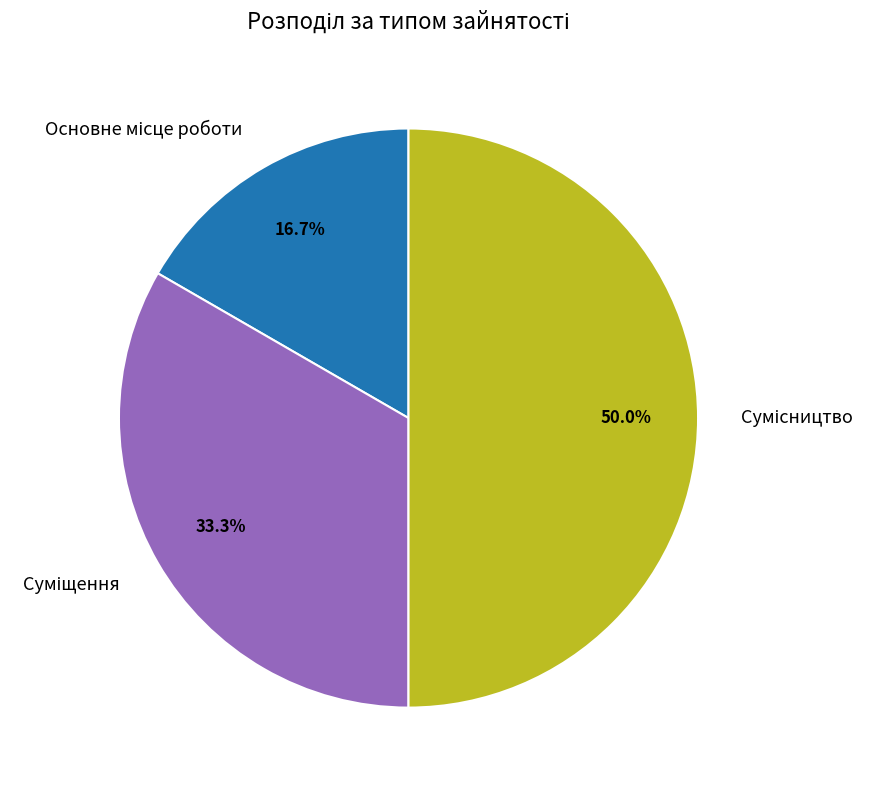

Is there any slice that represents more than half of the pie?

No